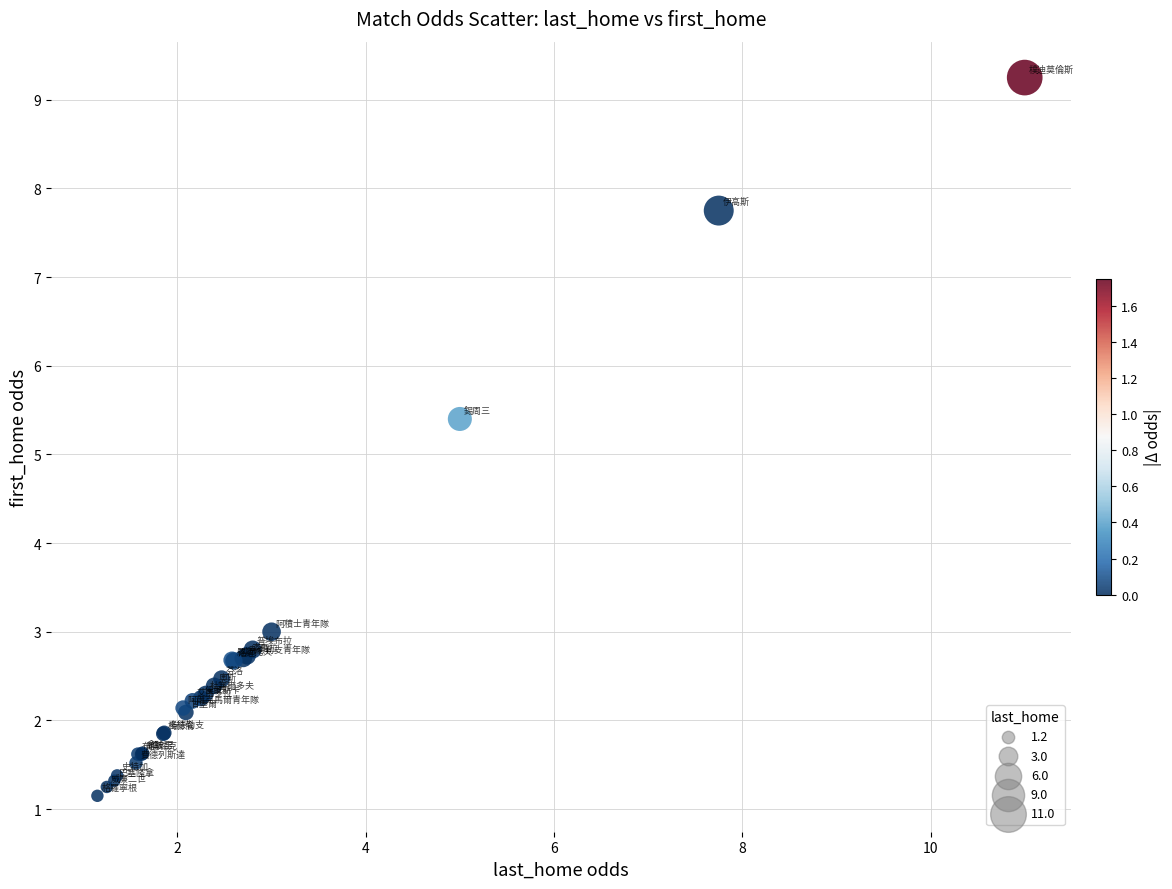

What Y value in the scatter plot is closest to 5?

5.4